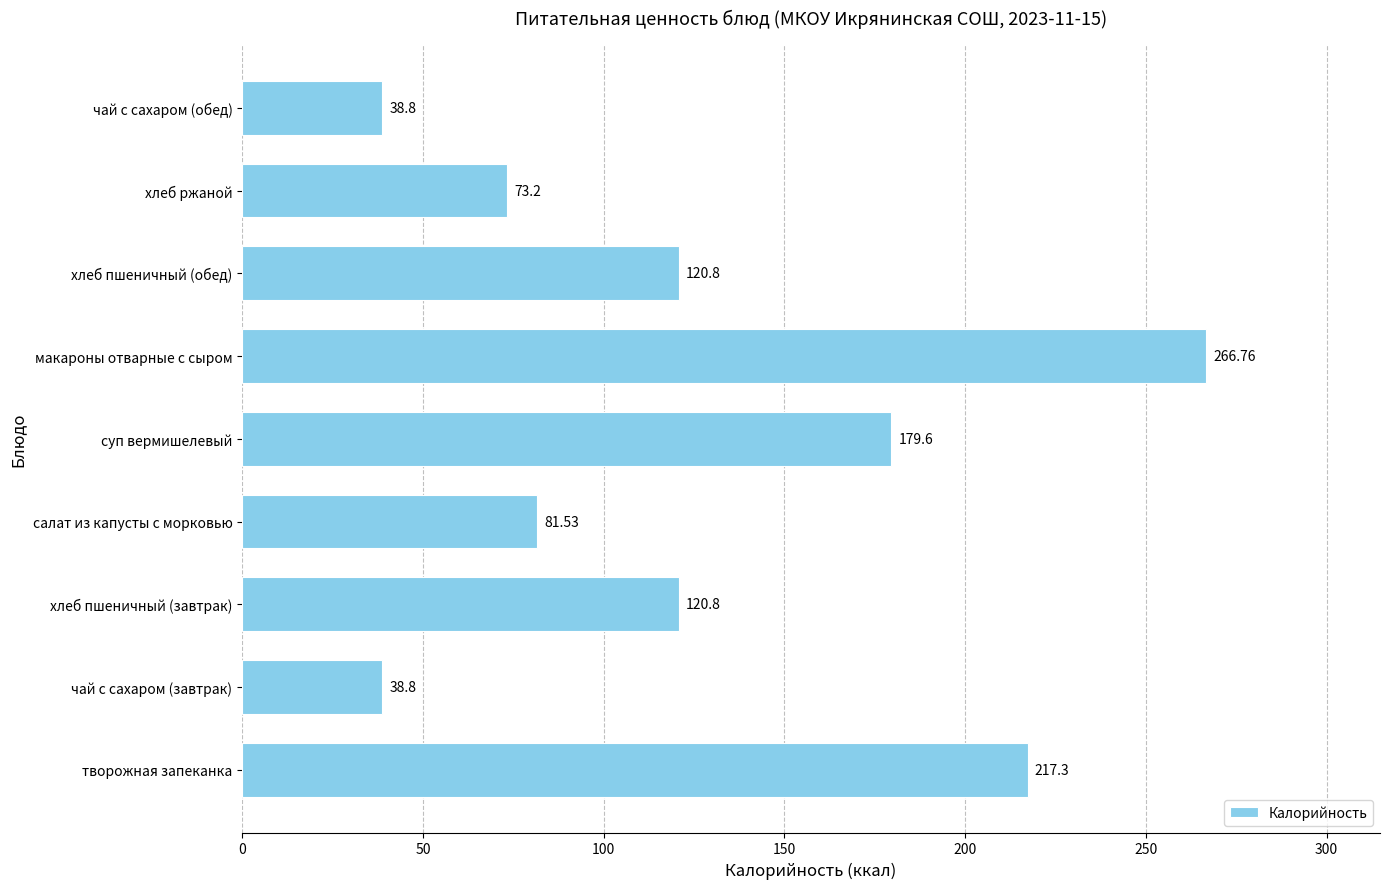

Between суп вермишелевый and хлеб ржаной, which is larger?

суп вермишелевый